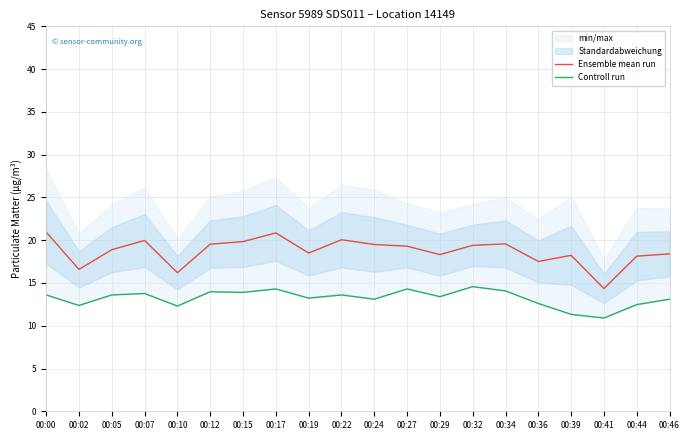

How many data points in Ensemble mean run are above 19?

10